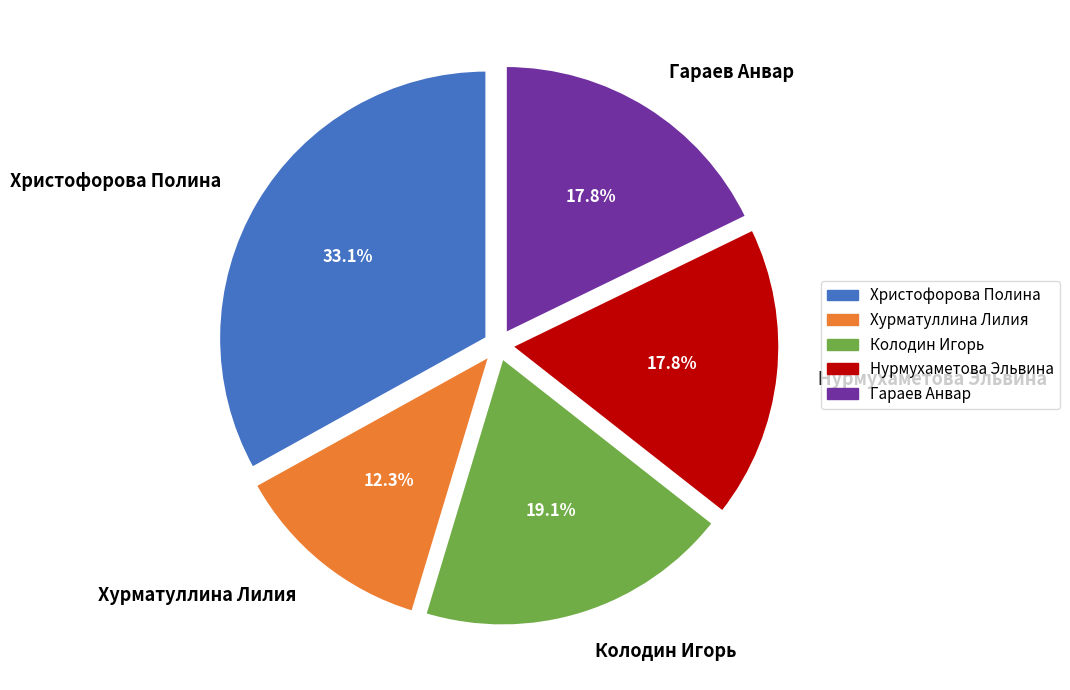

What is the ratio of the value at Колодин Игорь to the value at Гараев Анвар?

1.1